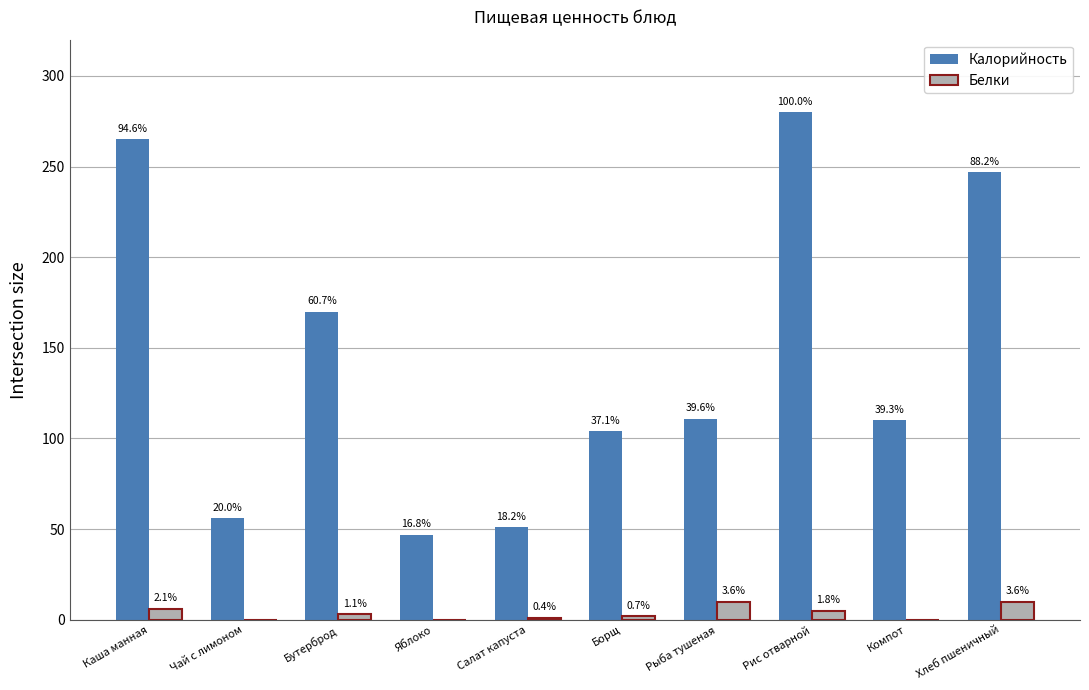

Are the bars grouped side by side (vs. stacked)?

Yes